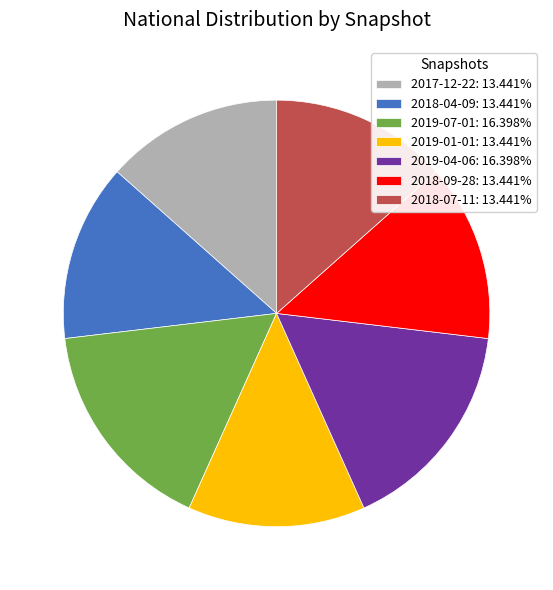

Is 2019-04-06: 16.398% the majority of the pie?

No